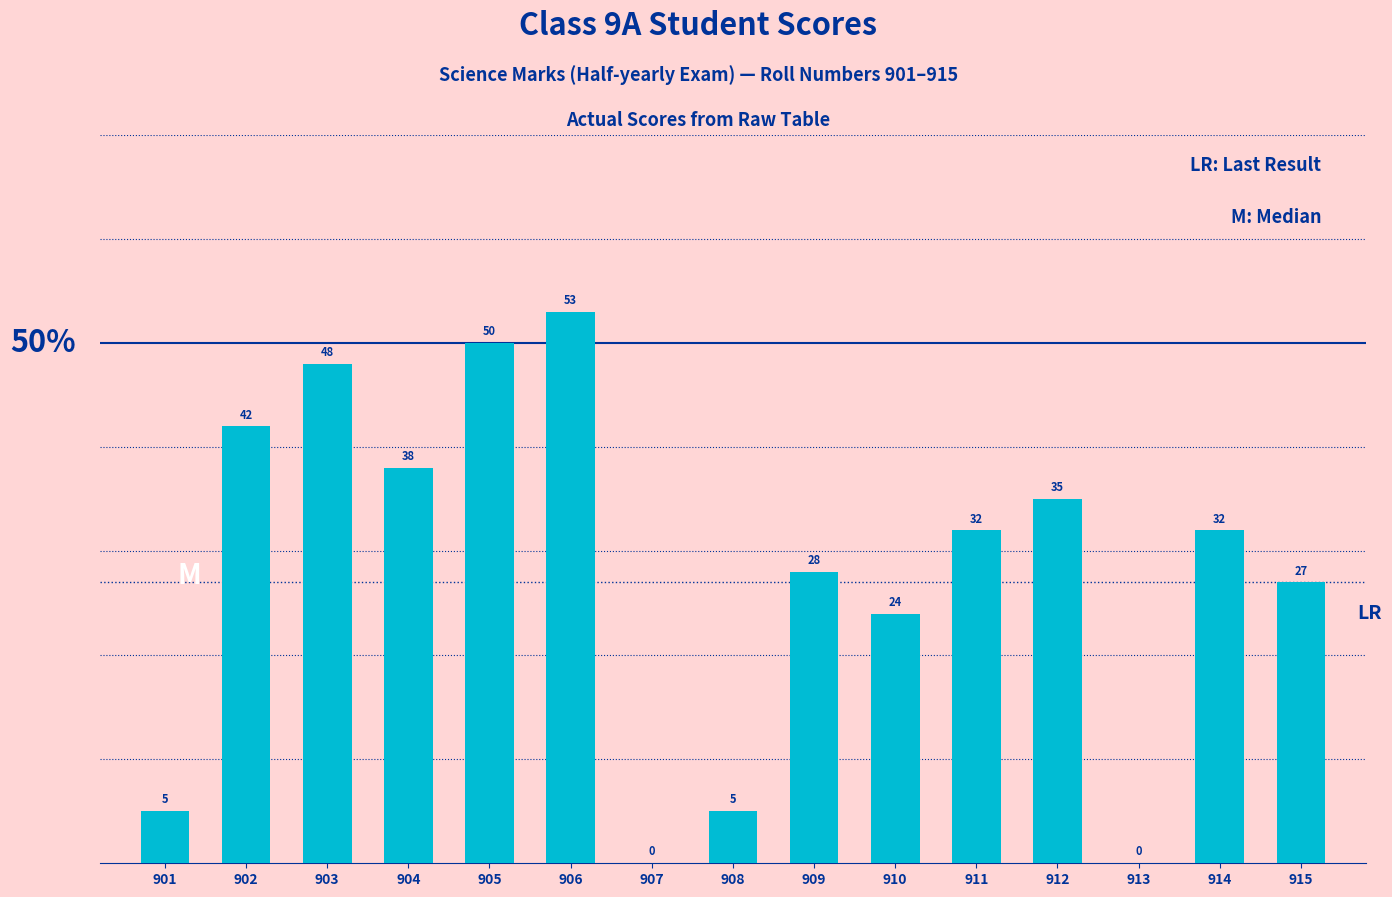

The value at 906 is 53. True or false?

True